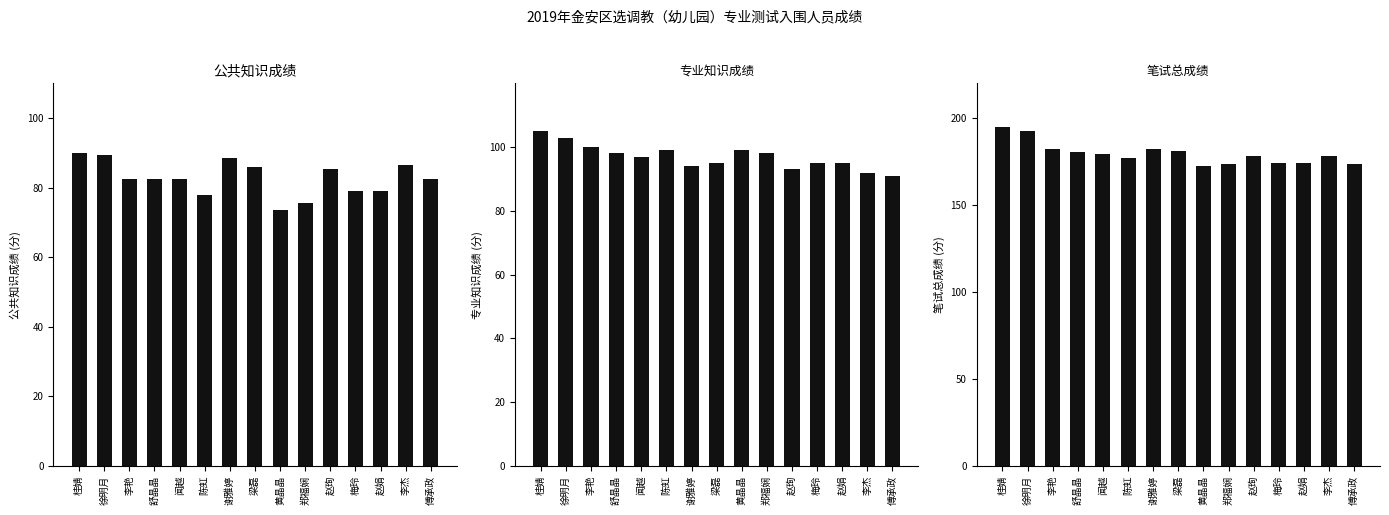

Which series has the largest total across all categories?

笔试总成绩